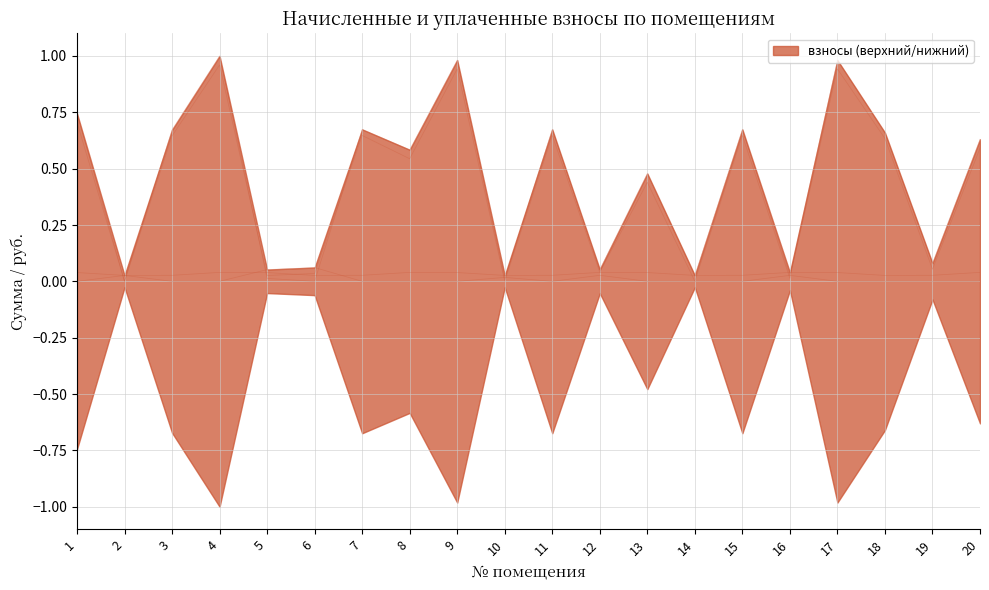

What is the sum of the уплачено values at 18 and 5?

0.1